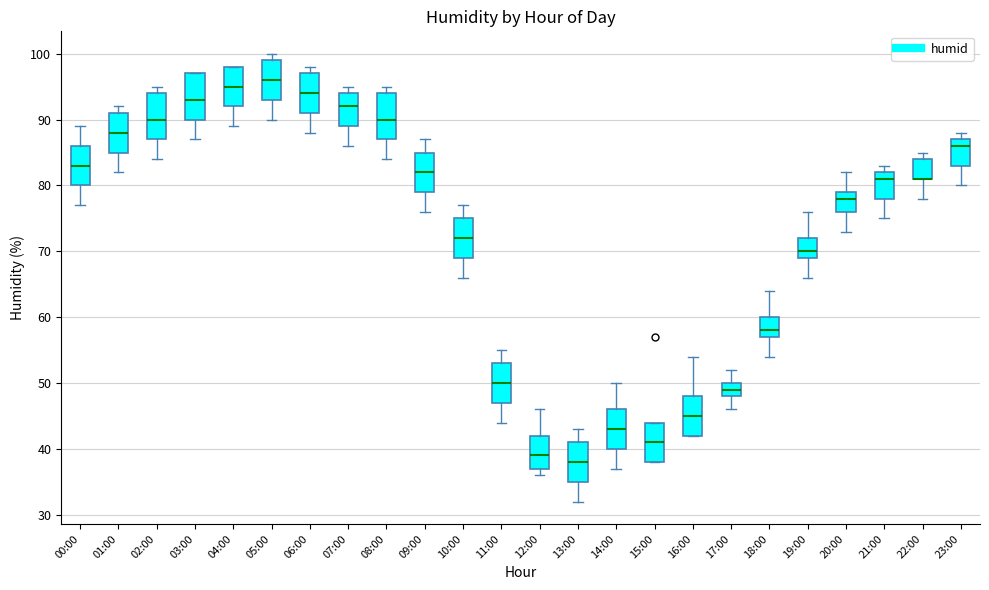

Reading left to right, read every box against the y-axis: the position of its median line, the range the box covers, and the ends of its whiskers. The values are not printed on the chart, so give them approximately, as read against the axis.

00:00: median 83, box 80 to 86, whiskers 77 to 89
01:00: median 88, box 85 to 91, whiskers 82 to 92
02:00: median 90, box 87 to 94, whiskers 84 to 95
03:00: median 93, box 90 to 97, whiskers 87 to 97
04:00: median 95, box 92 to 98, whiskers 89 to 98
05:00: median 96, box 93 to 99, whiskers 90 to 100
06:00: median 94, box 91 to 97, whiskers 88 to 98
07:00: median 92, box 89 to 94, whiskers 86 to 95
08:00: median 90, box 87 to 94, whiskers 84 to 95
09:00: median 82, box 79 to 85, whiskers 76 to 87
10:00: median 72, box 69 to 75, whiskers 66 to 77
11:00: median 50, box 47 to 53, whiskers 44 to 55
12:00: median 39, box 37 to 42, whiskers 36 to 46
13:00: median 38, box 35 to 41, whiskers 32 to 43
14:00: median 43, box 40 to 46, whiskers 37 to 50
15:00: median 41, box 38 to 44, whiskers 38 to 44
16:00: median 45, box 42 to 48, whiskers 42 to 54
17:00: median 49, box 48 to 50, whiskers 46 to 52
18:00: median 58, box 57 to 60, whiskers 54 to 64
19:00: median 70, box 69 to 72, whiskers 66 to 76
20:00: median 78, box 76 to 79, whiskers 73 to 82
21:00: median 81, box 78 to 82, whiskers 75 to 83
22:00: median 81 (drawn on the box's lower edge), box 81 to 84, whiskers 78 to 85
23:00: median 86, box 83 to 87, whiskers 80 to 88